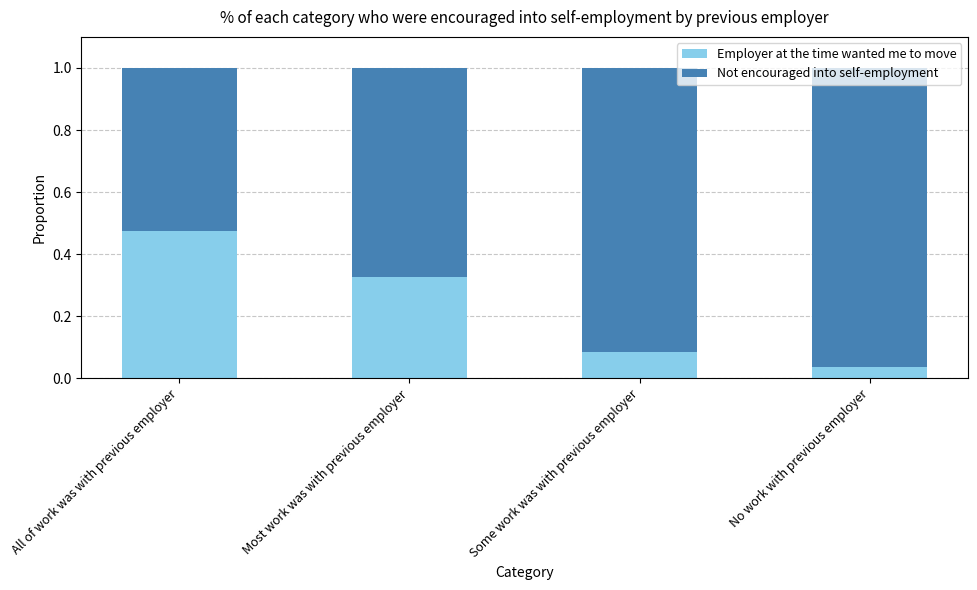

At which label is Employer at the time wanted me to move closest to 0?

No work with previous employer